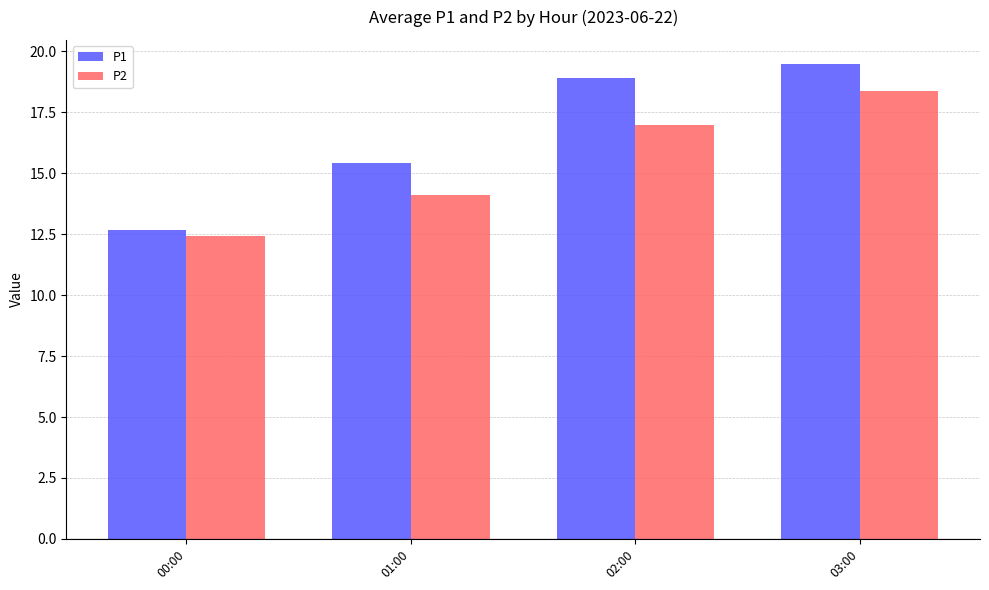

Where is P1 nearest to the value 16?

01:00